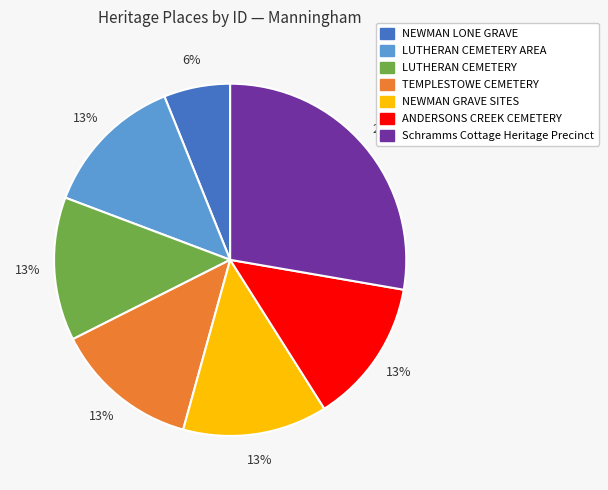

How many segments does this pie chart have?

7